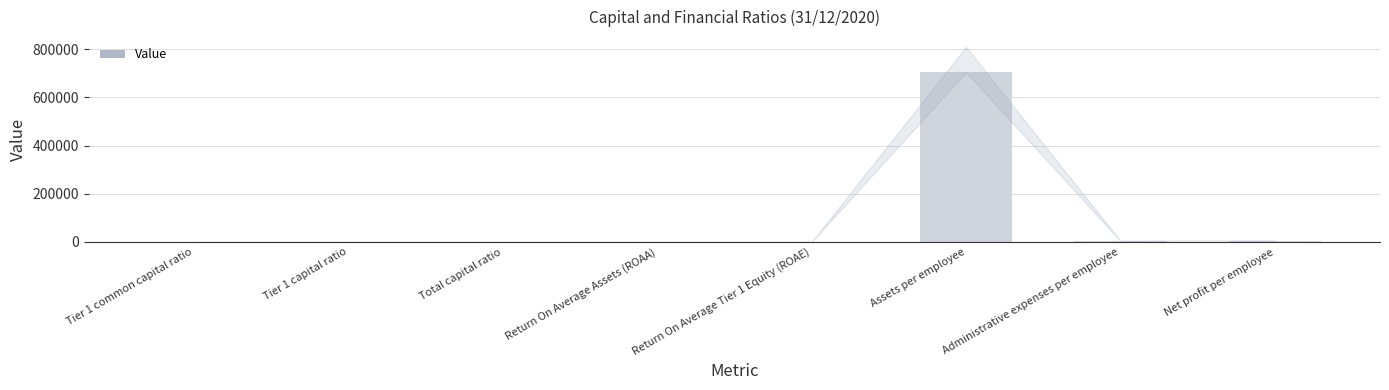

What is the maximum value shown in the chart?

704368.6